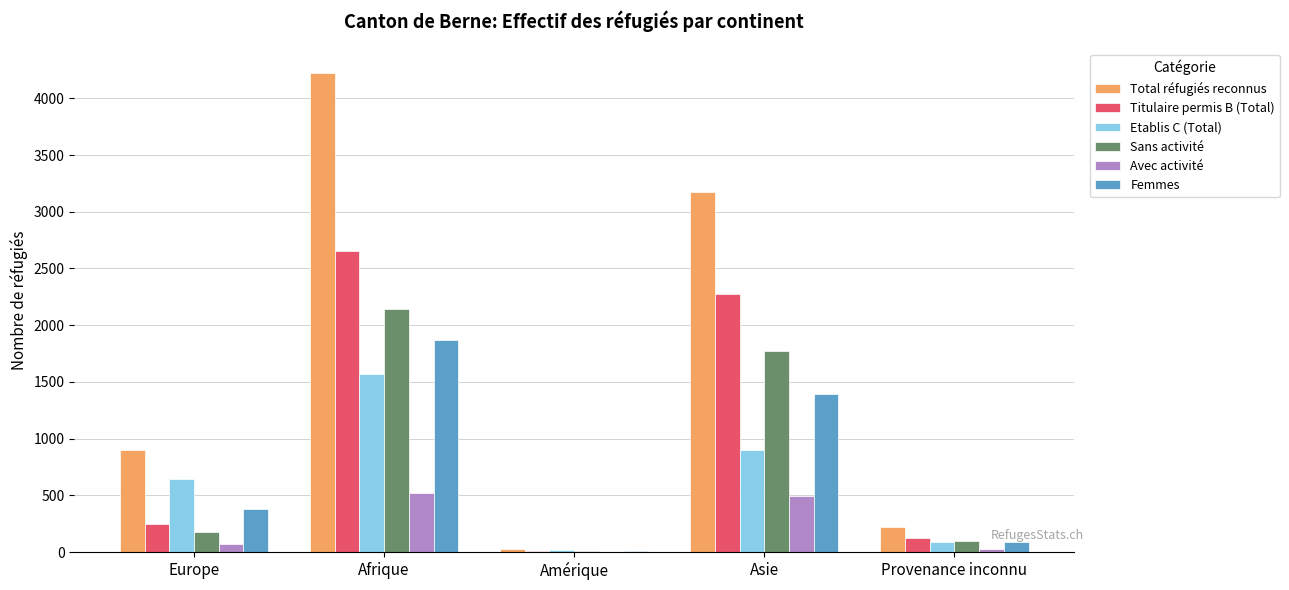

At which category is the sum across all series the highest?

Afrique